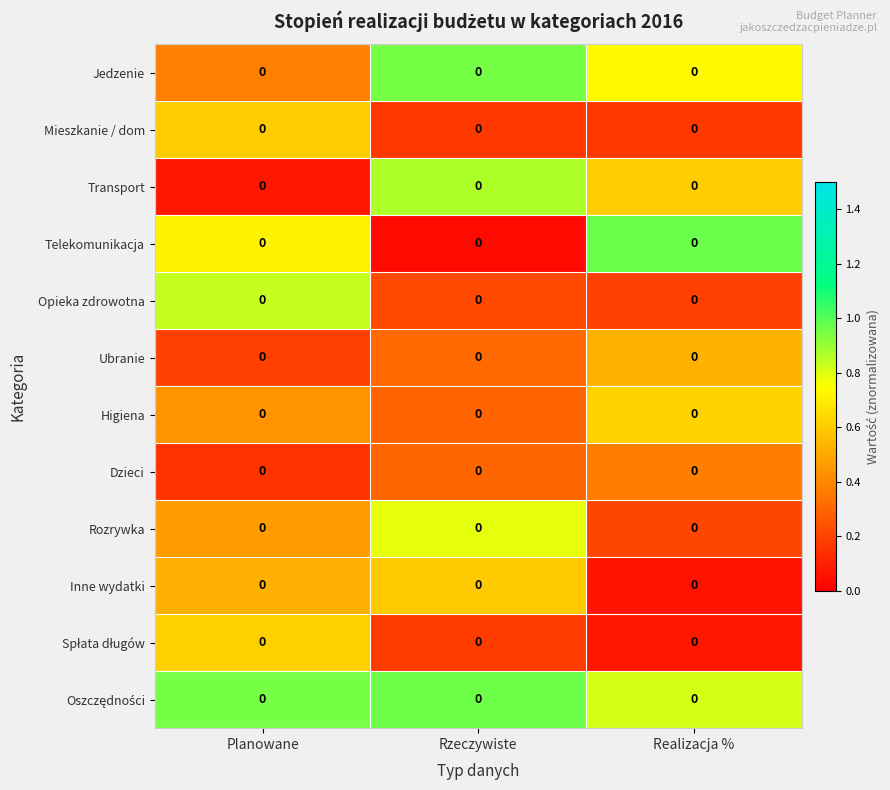

Count the number of data series in this chart.

12